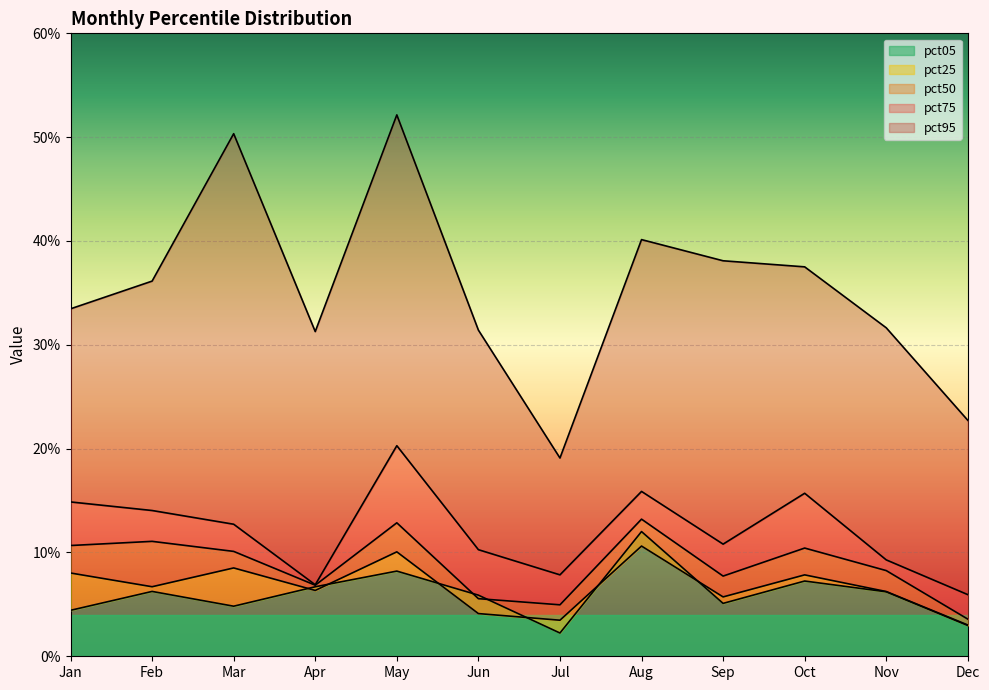

After their last crossing, which series has the higher values: pct25 or pct05?

pct25